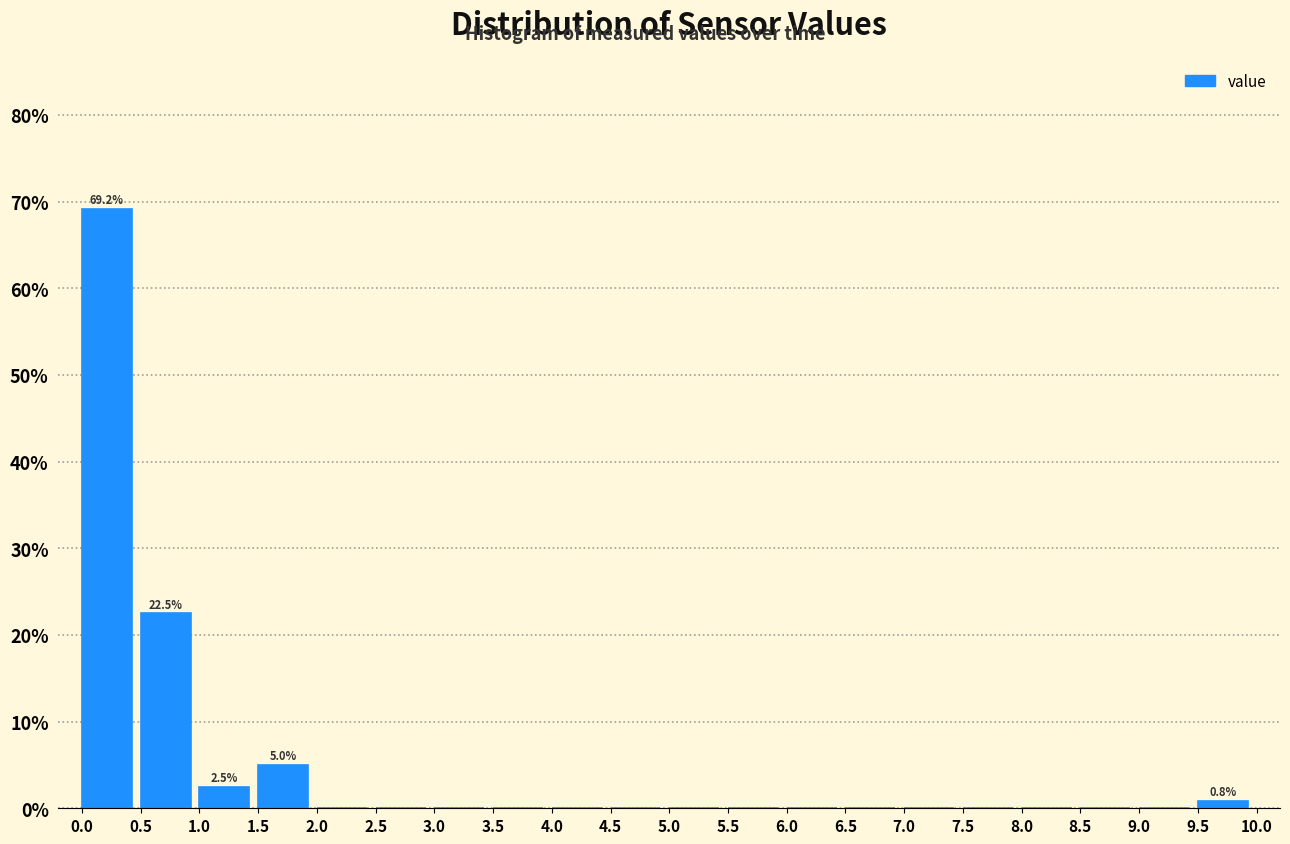

Which range on the x-axis has the tallest bar?

0.0 to 0.5